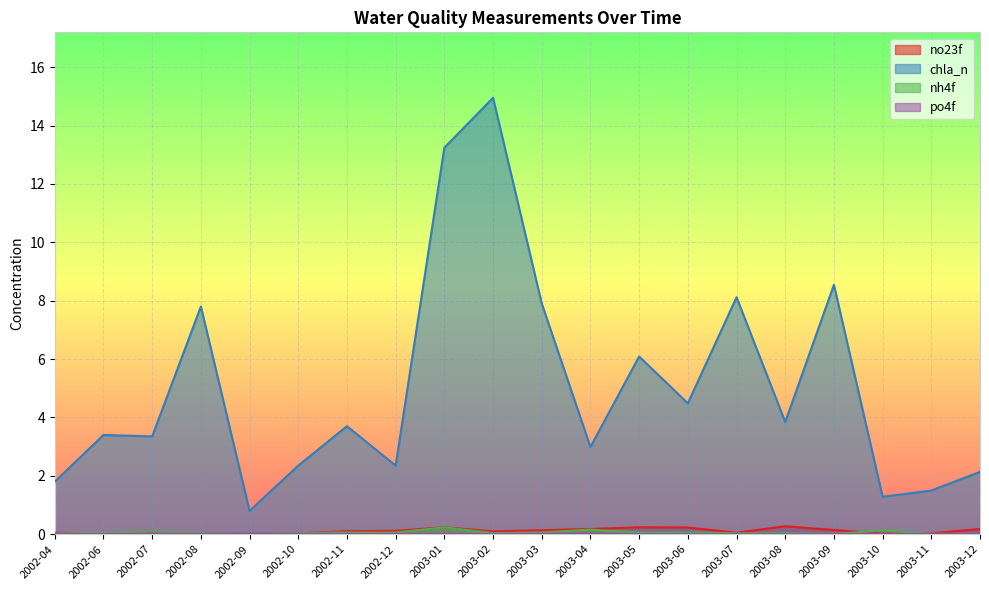

Is the value of no23f at 2003-07 greater than the value of chla_n at 2003-01?

No